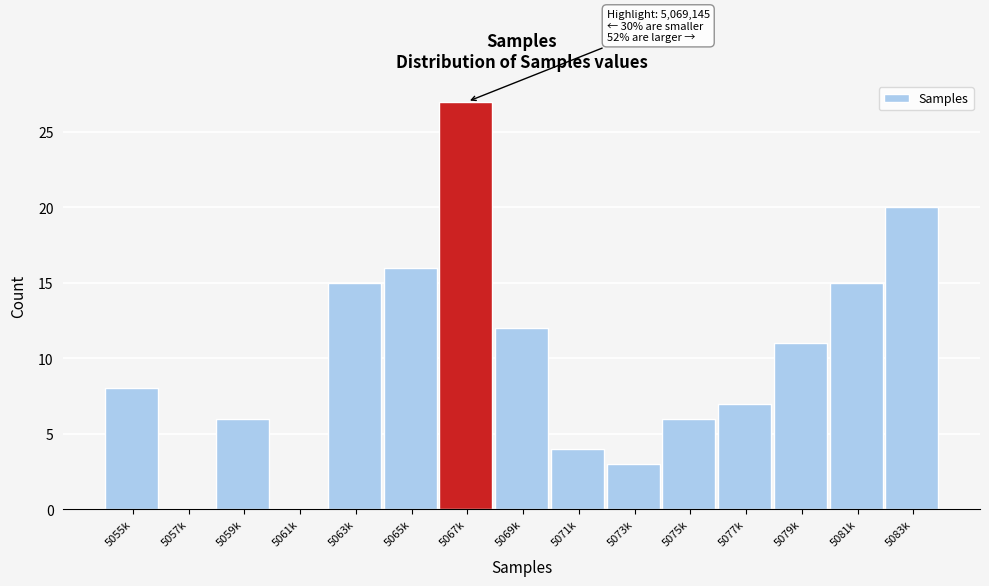

Reading right to left, list all the values displayed in this chart.

5083k=20	5081k=15	5079k=11	5077k=7	5075k=6	5073k=3	5071k=4	5069k=12	5067k=27	5065k=16	5063k=15	5061k=0	5059k=6	5057k=0	5055k=8